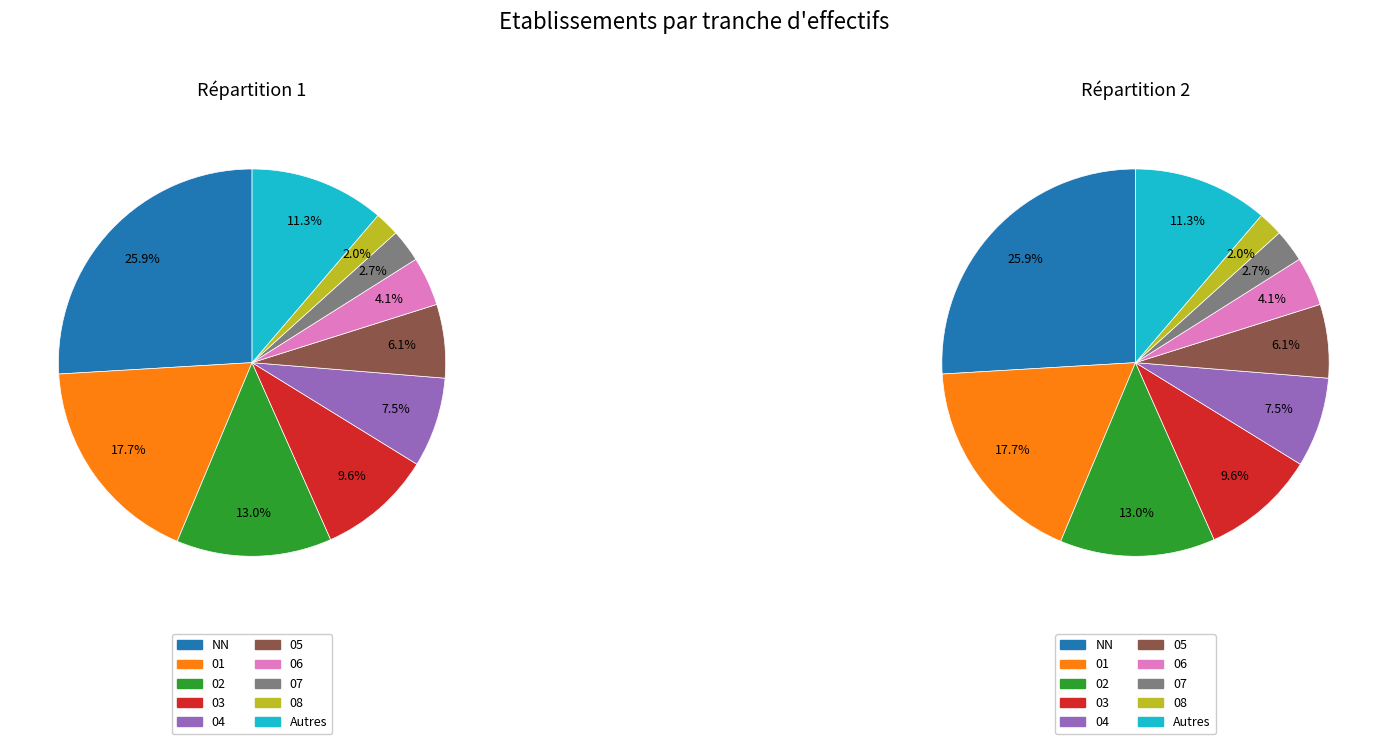

Is 25 the majority of the pie?

No